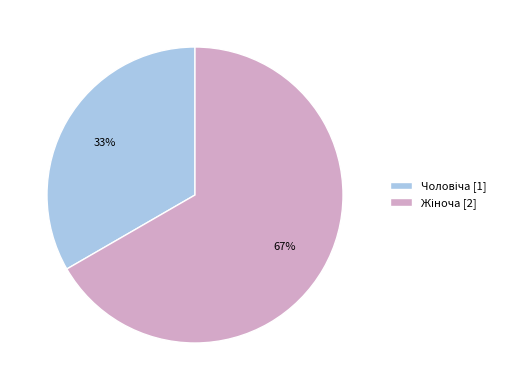

To the nearest percent, what is the average slice percentage?

50%